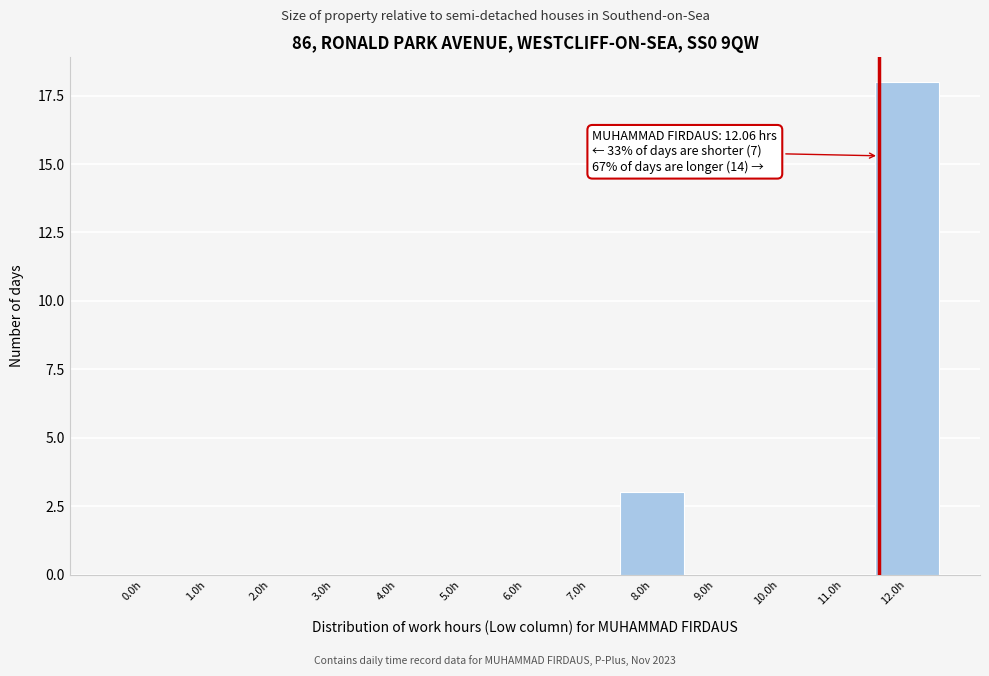

Reading right to left, extract all data points from this chart.

12.0h=18	11.0h=0	10.0h=0	9.0h=0	8.0h=3	7.0h=0	6.0h=0	5.0h=0	4.0h=0	3.0h=0	2.0h=0	1.0h=0	0.0h=0